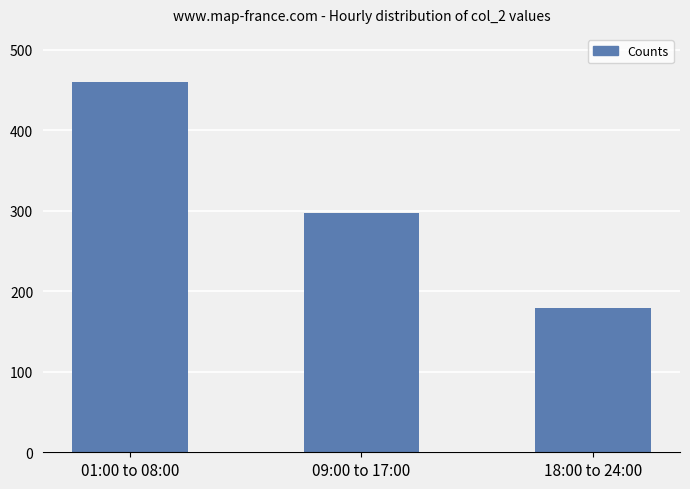

What is the difference between the values at 09:00 to 17:00 and 01:00 to 08:00?

162